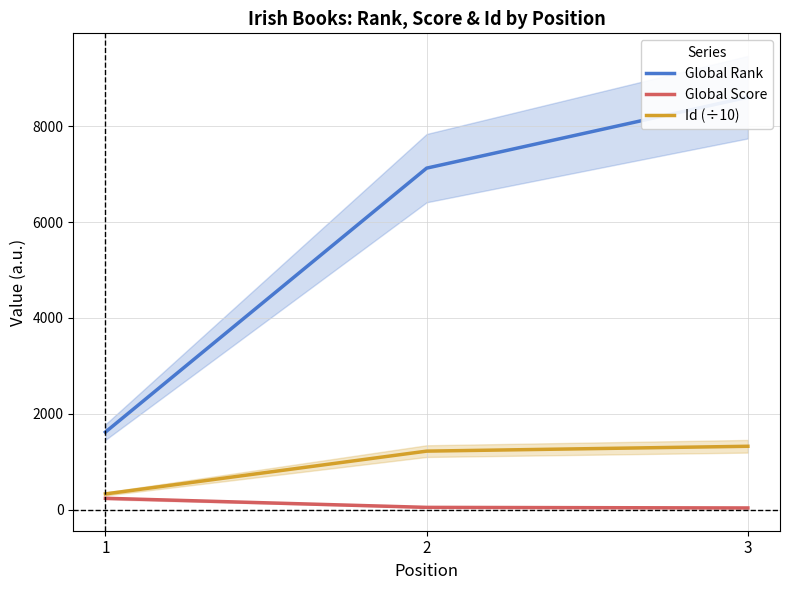

At how many categories does at least one series exceed 7911?

1